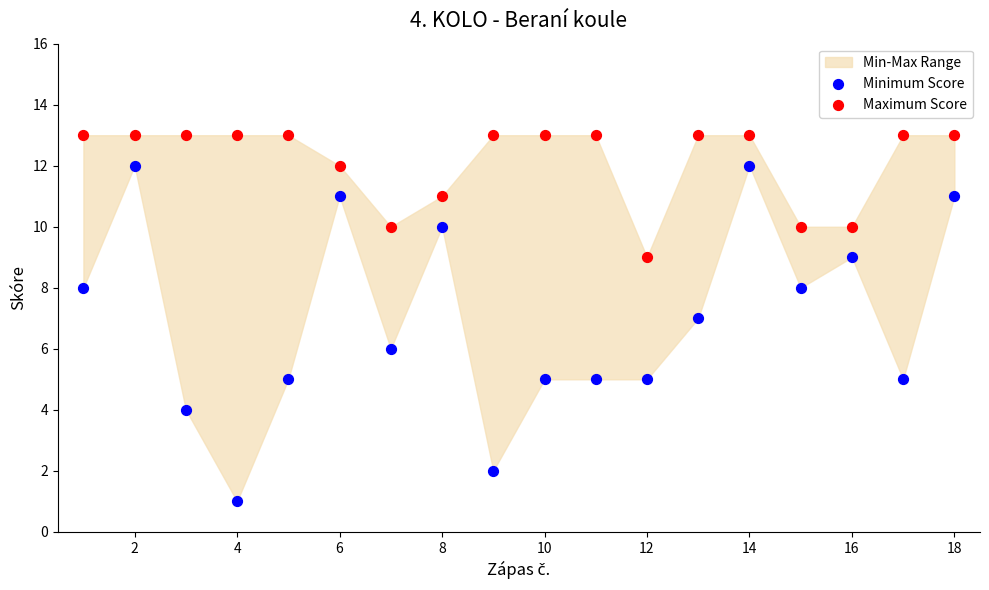

Which series reaches the minimum Y coordinate?

Minimum Score